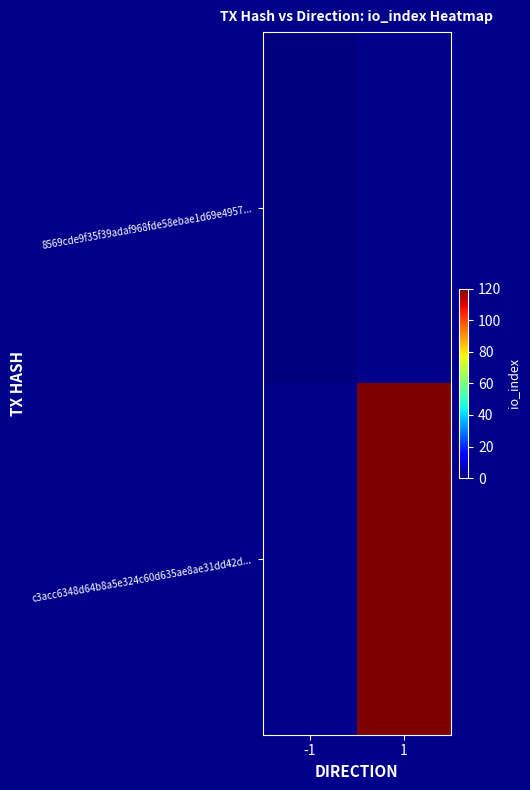

At how many categories does at least one series exceed 70?

1